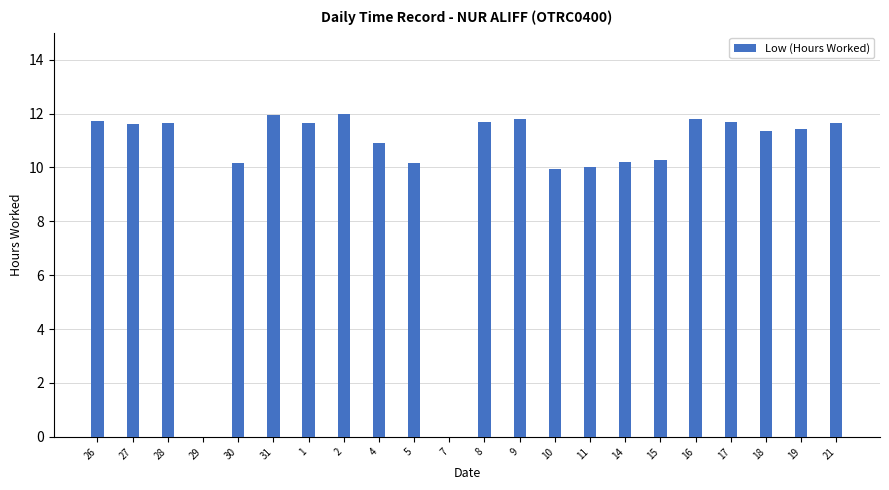

What is the maximum value shown in the chart?

12.0